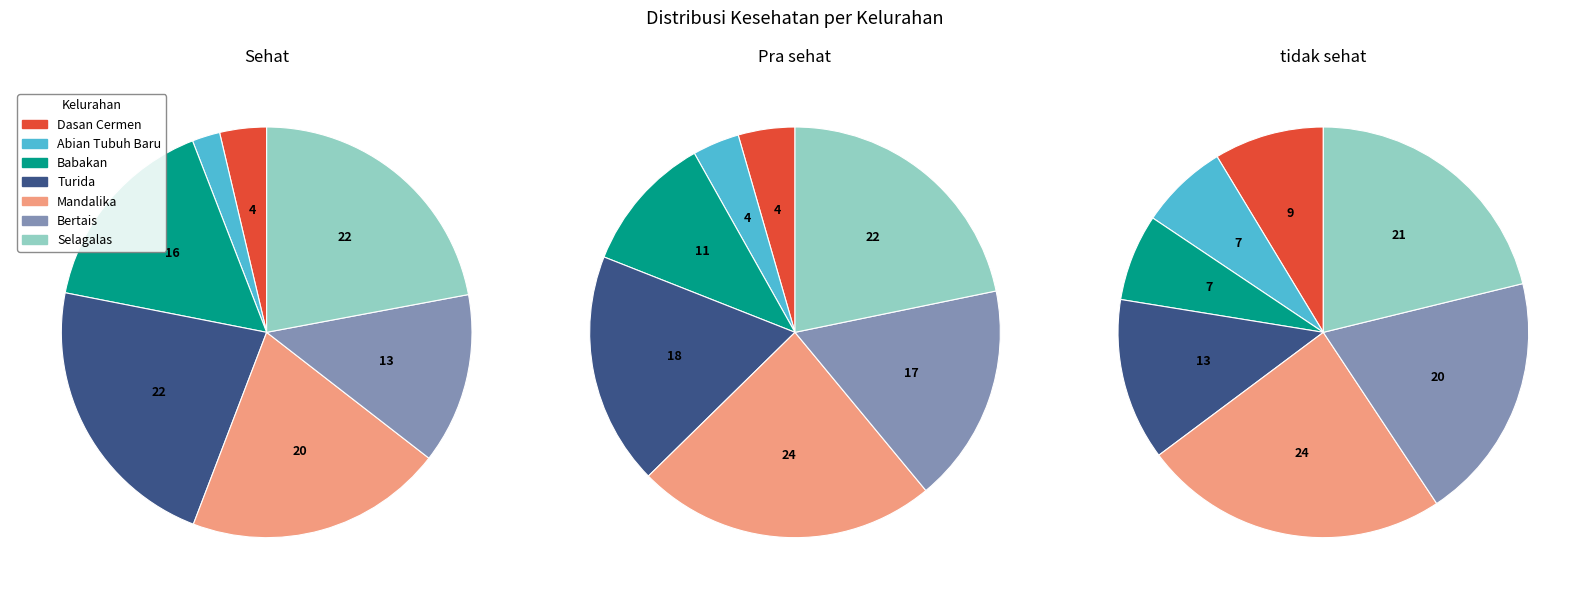

Count the number of slices in the pie.

7